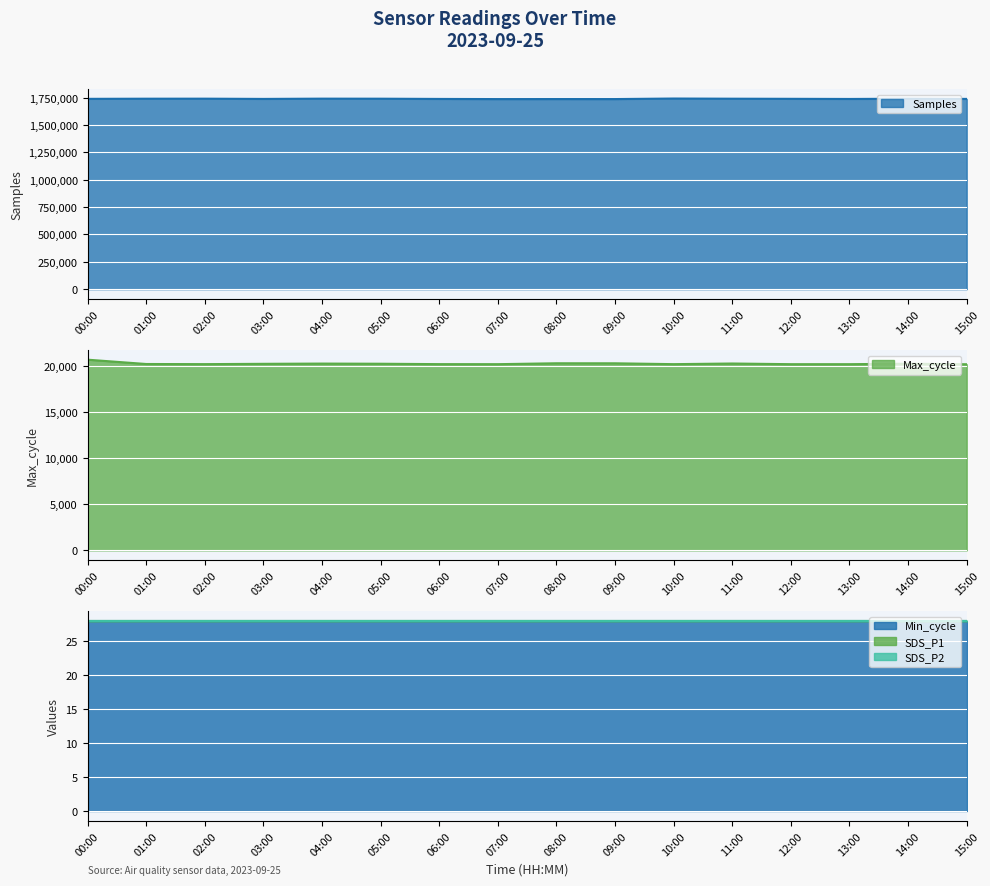

Reading left to right, transcribe all the data shown in this chart.

Samples: 1738738	1740028	1740313	1738090	1740506	1740088	1737942	1736660	1736880	1736749	1741583	1740027	1738987	1737695	1739873	1738172
Max_cycle: 20687	20218	20204	20238	20264	20247	20204	20200	20298	20295	20202	20272	20199	20199	20253	20192
SDS_P1: 0	0	0	0	0	0	0	0	0	0	0	0	0	0	0	0
SDS_P2: 0	0	0	0	0	0	0	0	0	0	0	0	0	0	0	0
Min_cycle: 28	28	28	28	28	28	28	28	28	28	28	28	28	28	28	28